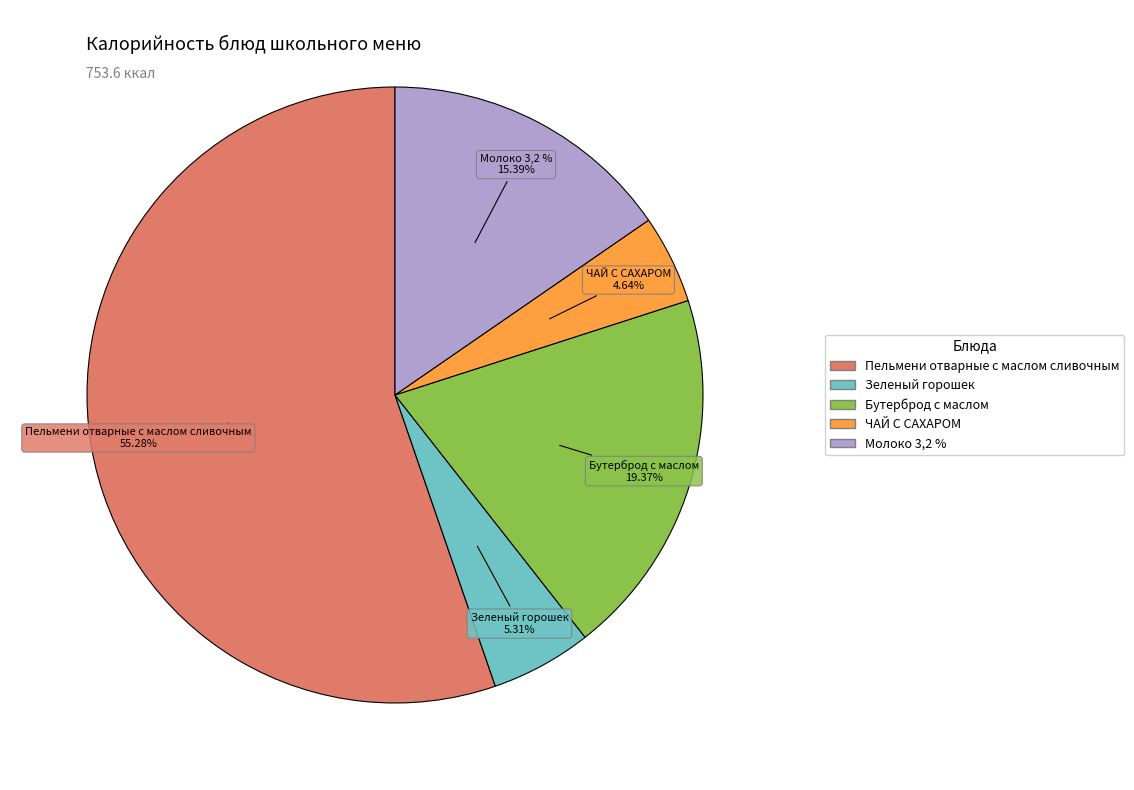

How many slices are in this pie chart?

5